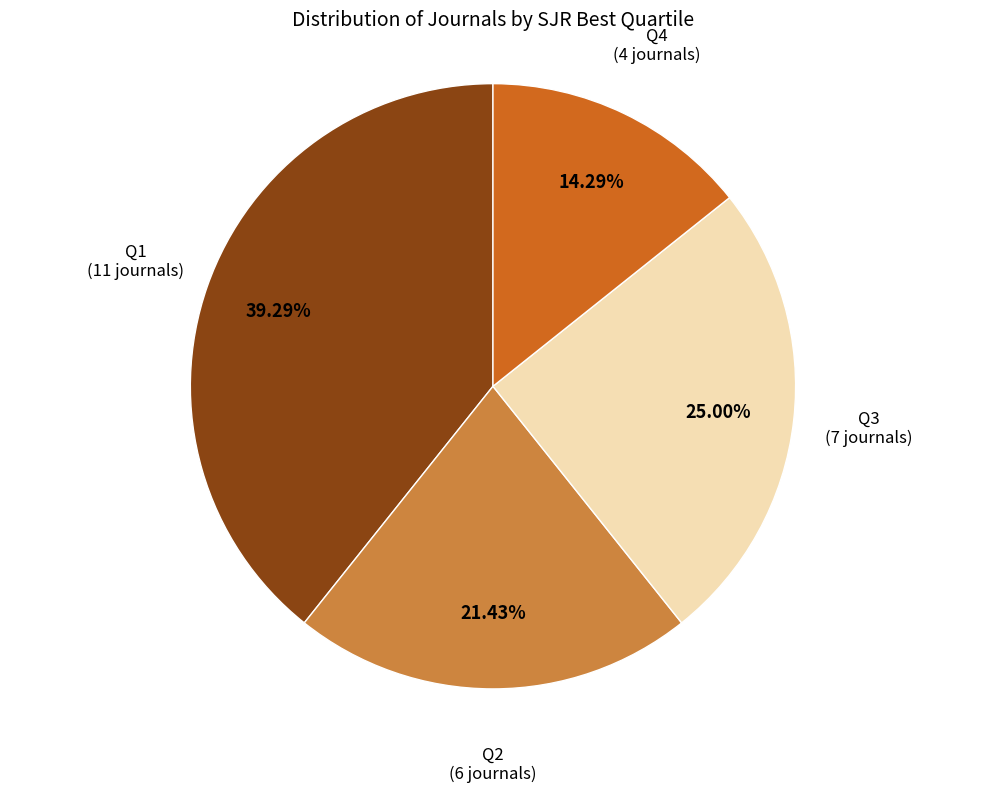

How many slices are in this pie chart?

4